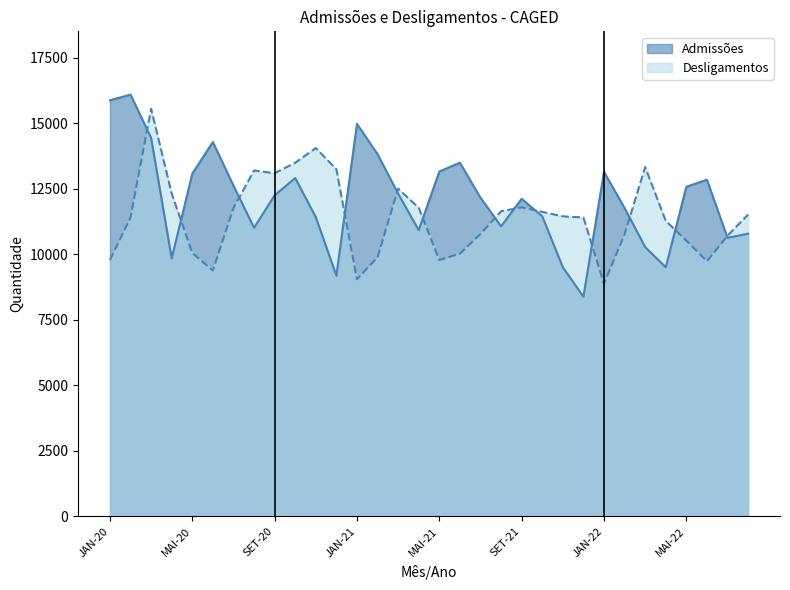

How many lines are shown in the chart?

2